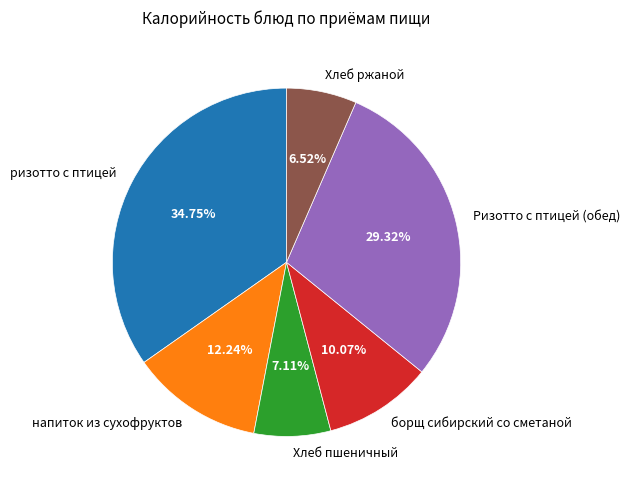

Is it true that Хлеб ржаной is 1% of the pie?

False